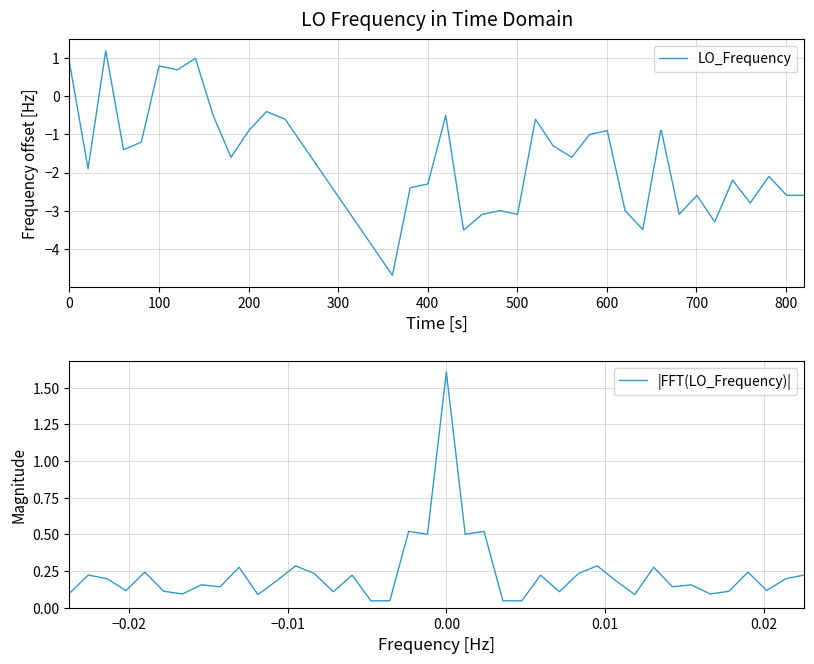

What is the lowest value of the LO_Frequency series?

-4.7